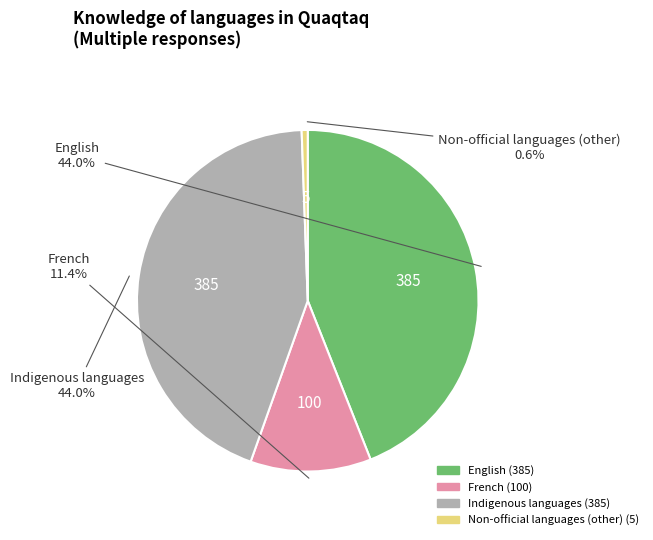

What percentage do Non-official languages (other) and English together represent?

44.6%